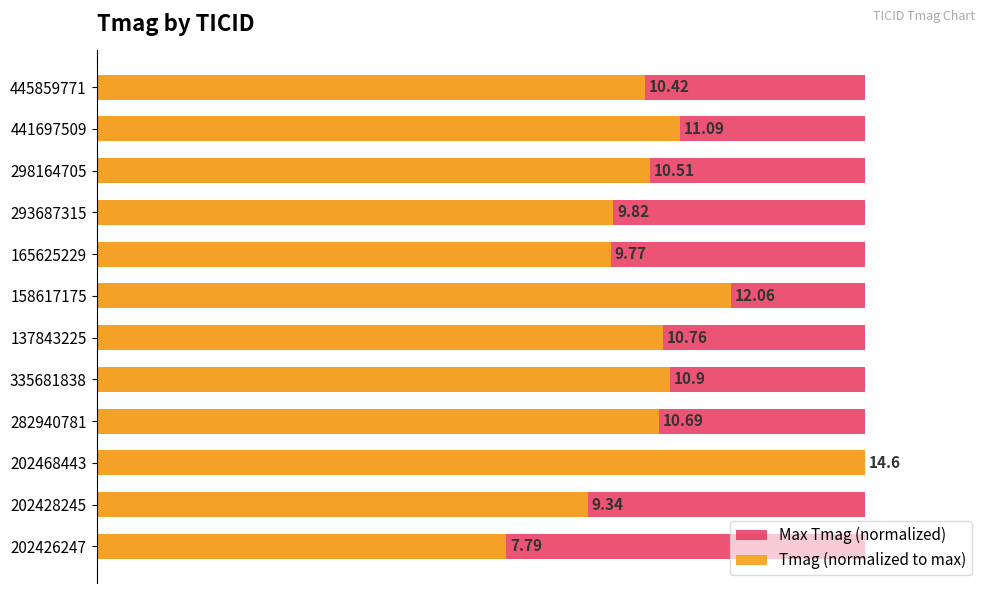

List the series in order of their overall mean, lowest first.

Max Tmag (normalized), Tmag (normalized to max)